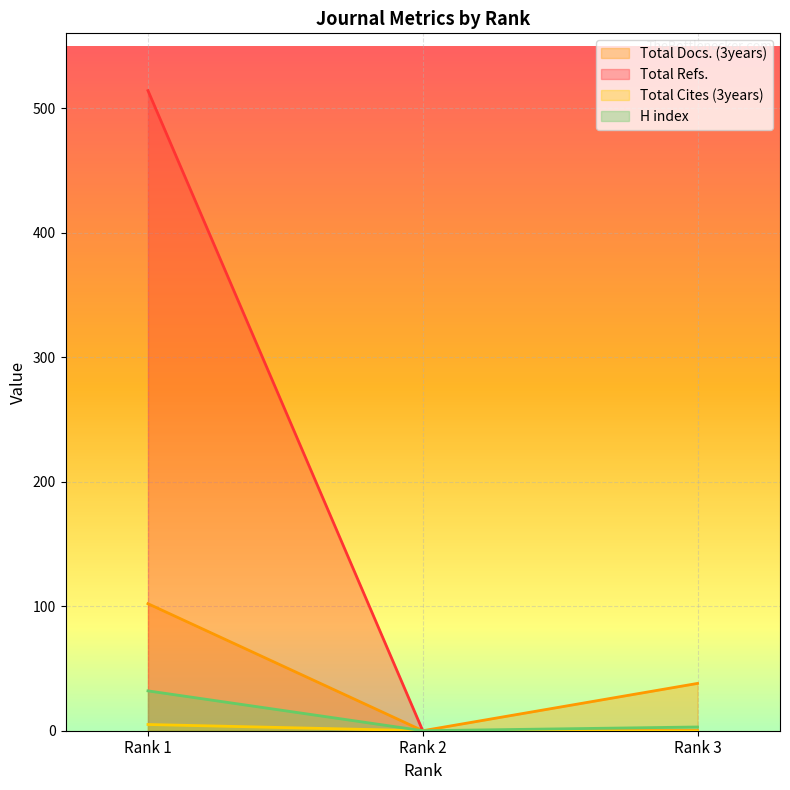

How many lines are shown in the chart?

4